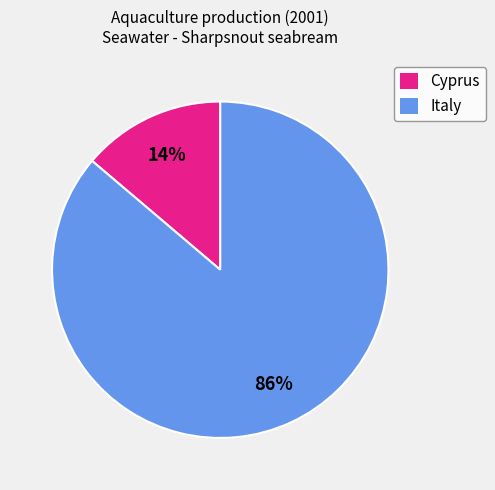

Rank the categories by value from highest to lowest.

Italy, Cyprus